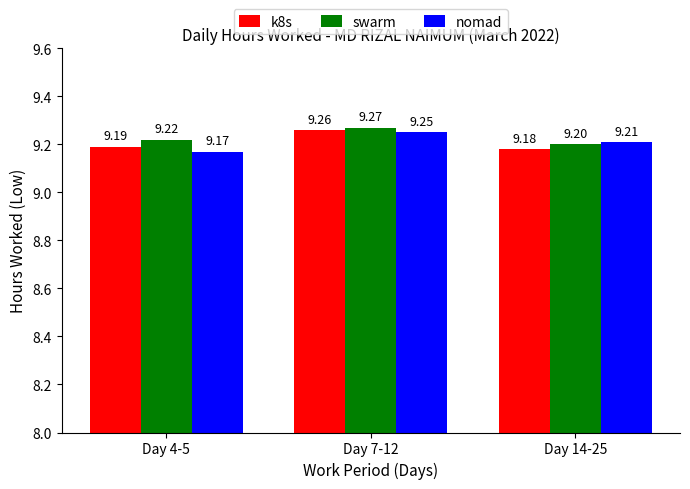

Between Day 4-5 and Day 14-25, which series saw the biggest shift?

nomad